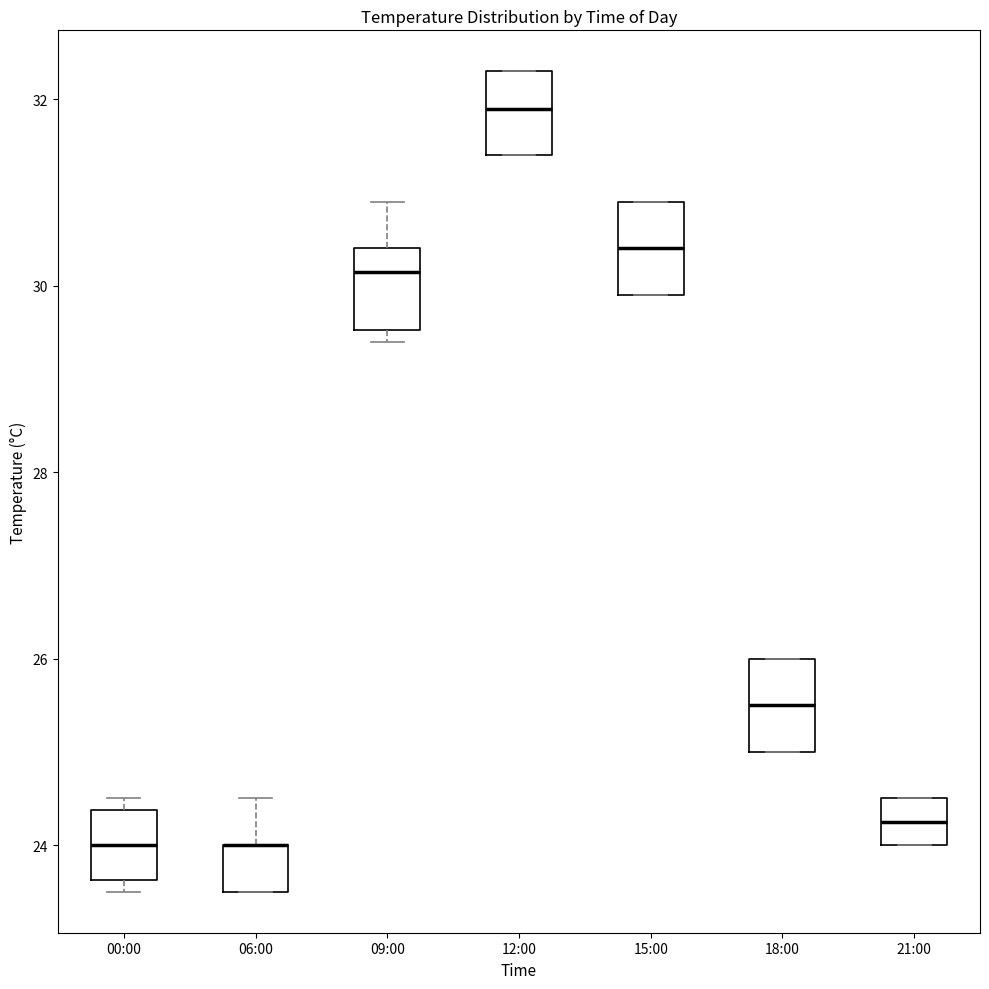

Reading left to right, transcribe this box plot: for each box, give where its median line is, the range the box spans, and where its two whiskers end, as read against the y-axis. The values are not printed on the chart, so give them approximately, as read against the axis.

00:00: median 24.0, box 23.6 to 24.4, whiskers 23.6 (just below the box's lower edge) to 24.6
06:00: median 24.0 (drawn on the box's upper edge), box 23.6 to 24.0, whiskers 23.6 to 24.6
09:00: median 30.2, box 29.6 to 30.4, whiskers 29.4 to 31.0
12:00: median 32.0, box 31.4 to 32.4, whiskers 31.4 to 32.4
15:00: median 30.4, box 30.0 to 31.0, whiskers 30.0 to 31.0
18:00: median 25.6, box 25.0 to 26.0, whiskers 25.0 to 26.0
21:00: median 24.2, box 24.0 to 24.6, whiskers 24.0 to 24.6